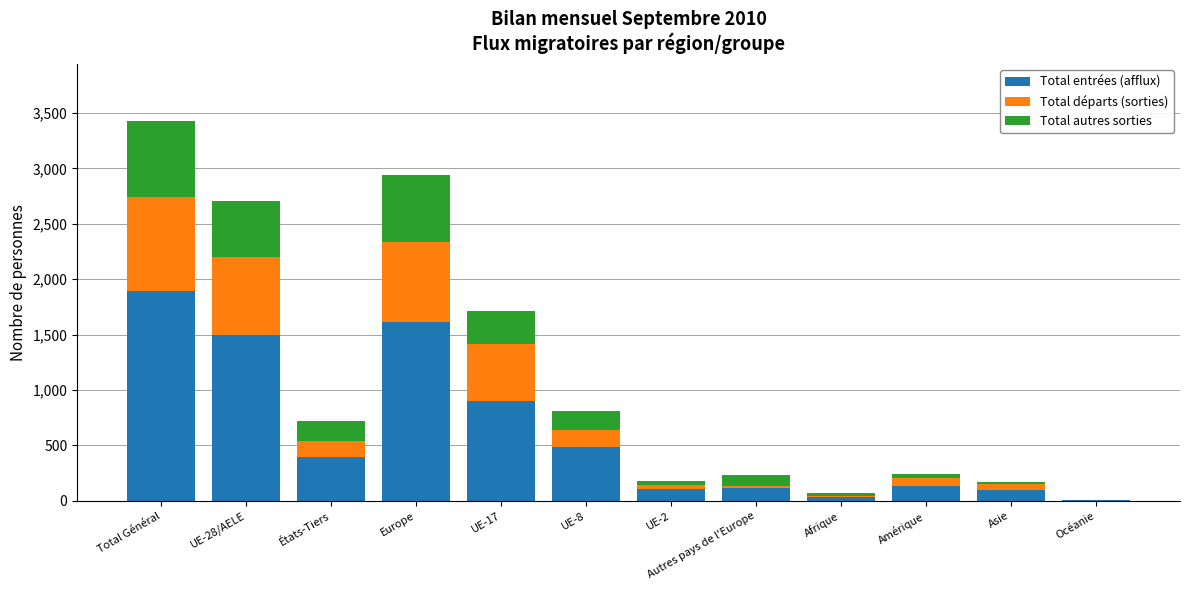

The Total entrées (afflux) series shows 138 at Amérique. True or false?

True